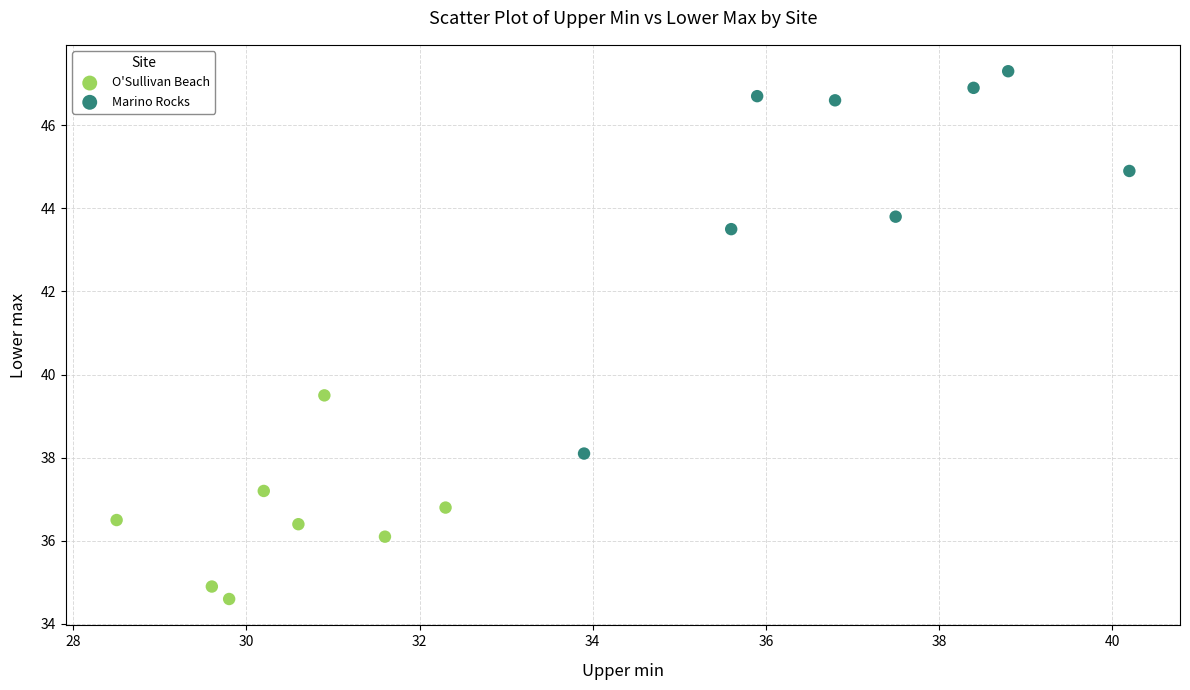

What are all the series names shown in the legend?

O'Sullivan Beach, Marino Rocks